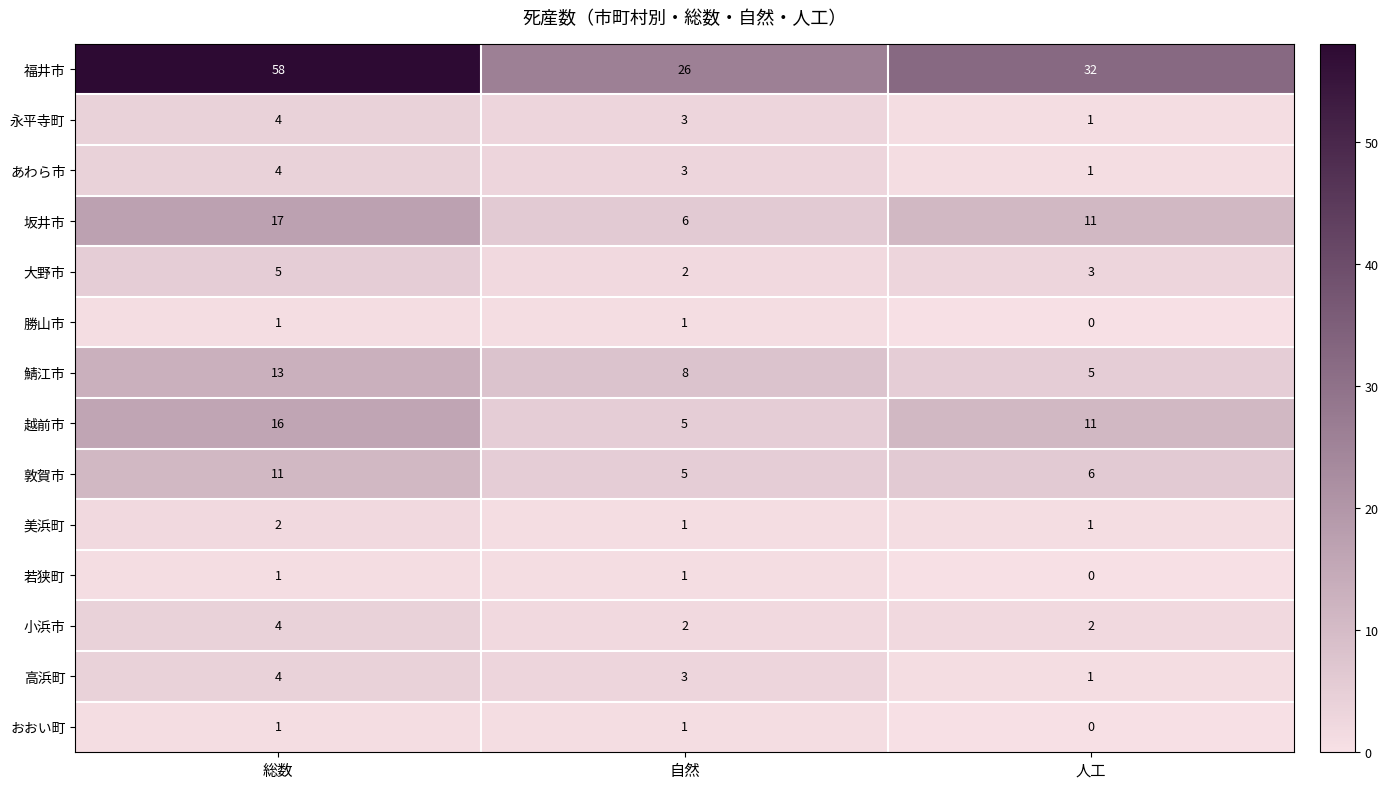

At how many categories does at least one series exceed 7?

3